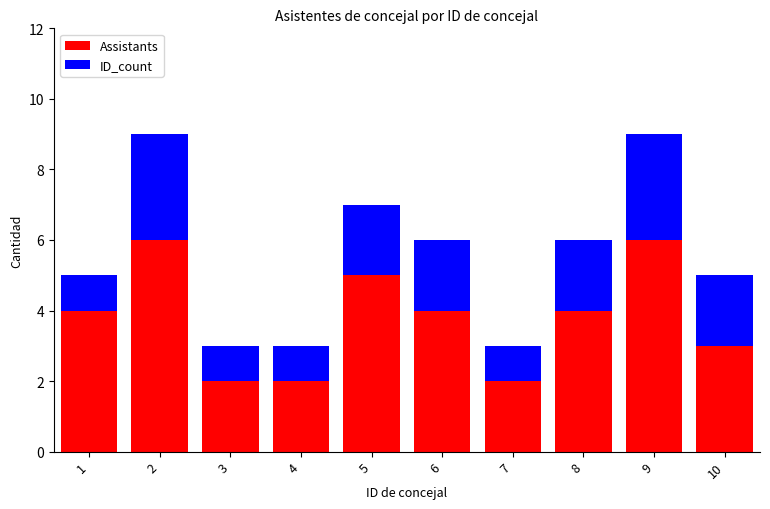

What is the maximum value for Assistants?

6